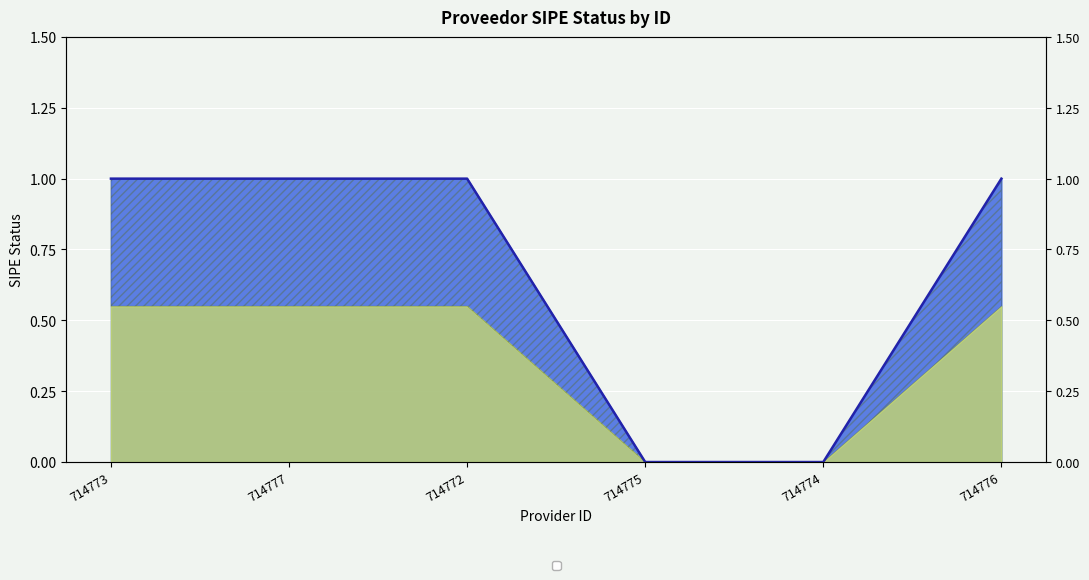

How many data points are less than 1?

2